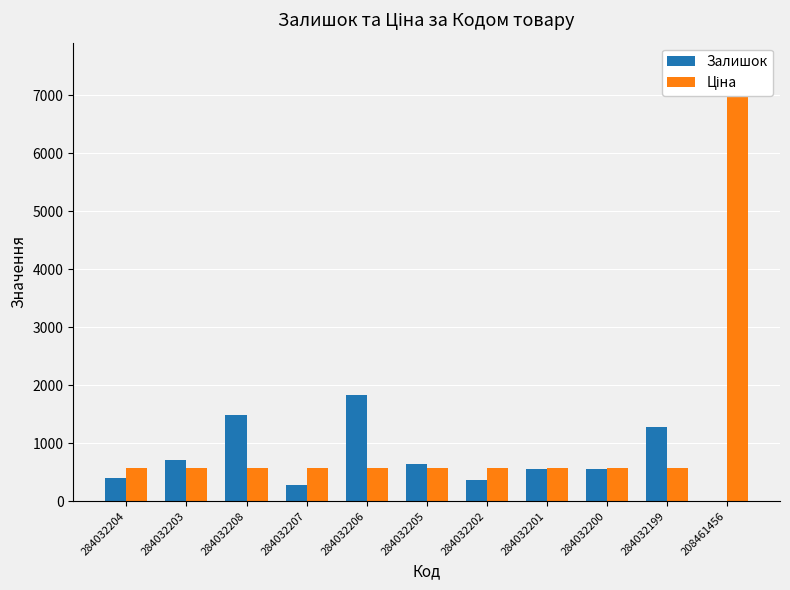

Reading left to right, transcribe all the data shown in this chart.

Залишок: 396.0	704.0	1487.0	287.0	1830.0	649.0	358.0	564.0	551.0	1273.0	11.0
Ціна: 580.4	580.4	580.4	580.4	580.4	580.4	580.4	580.4	580.4	580.4	7530.7